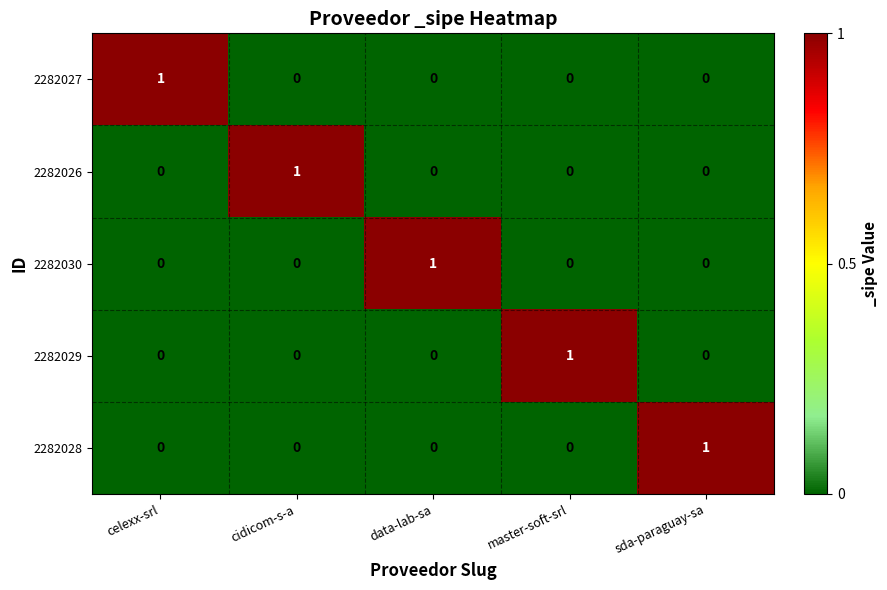

Is it true that 2282030 equals 0 at master-soft-srl?

True